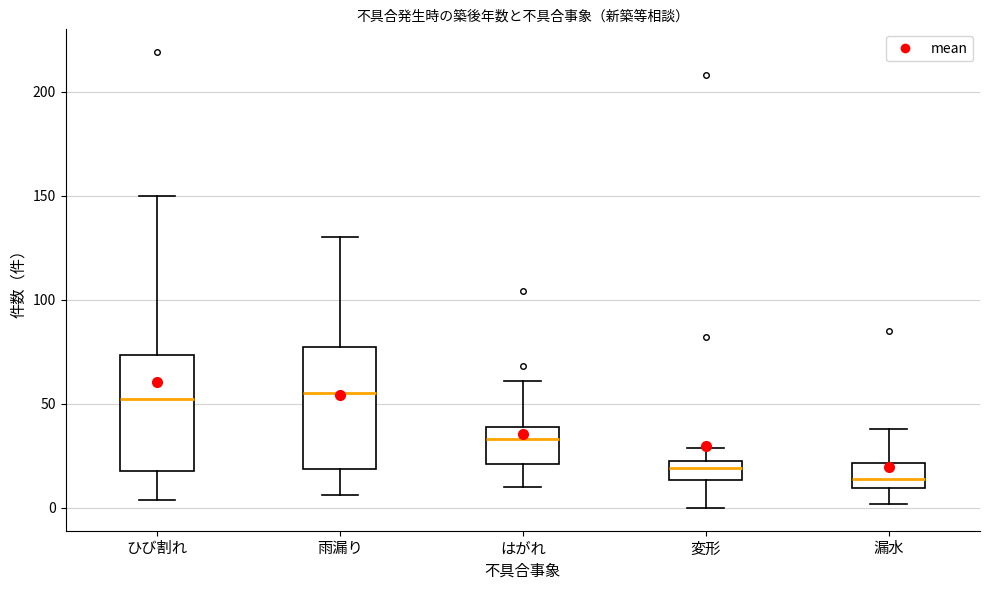

Reading left to right, read every box against the y-axis: the position of its median line, the range the box covers, and the ends of its whiskers. The values are not printed on the chart, so give them approximately, as read against the axis.

ひび割れ: median 55, box 20 to 75, whiskers 5 to 150
雨漏り: median 55, box 20 to 75, whiskers 5 to 130
はがれ: median 35, box 20 to 40, whiskers 10 to 60
変形: median 20, box 15 to 25, whiskers 0 to 30
漏水: median 15, box 10 to 20, whiskers 0 to 40